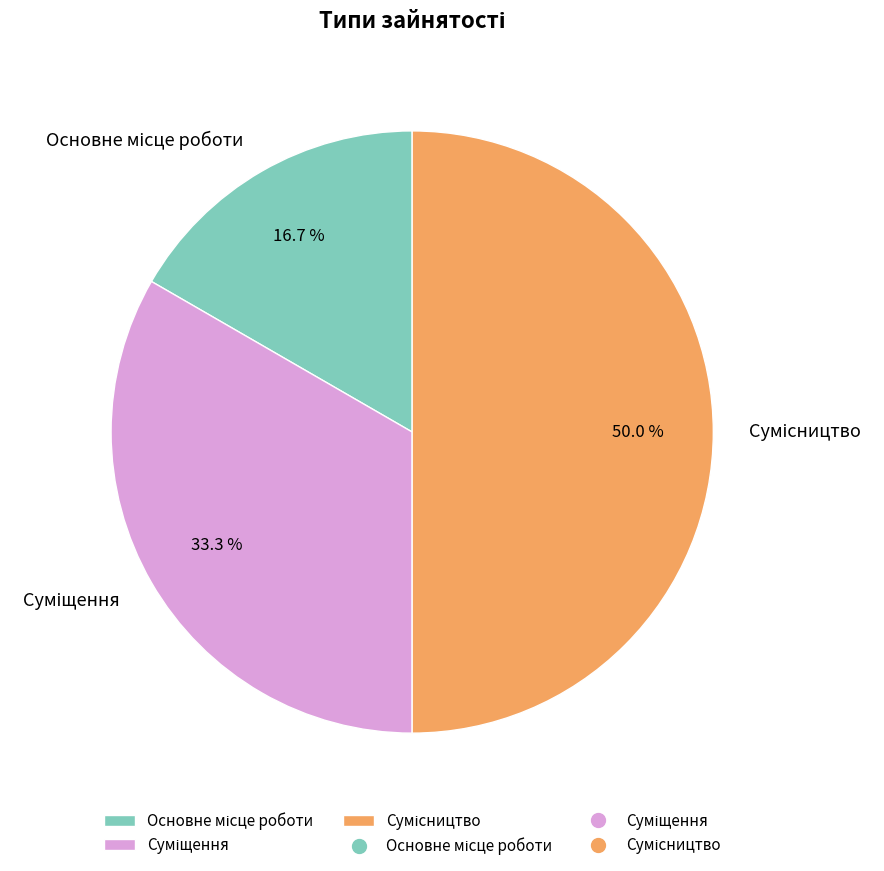

Count the number of slices in the pie.

3